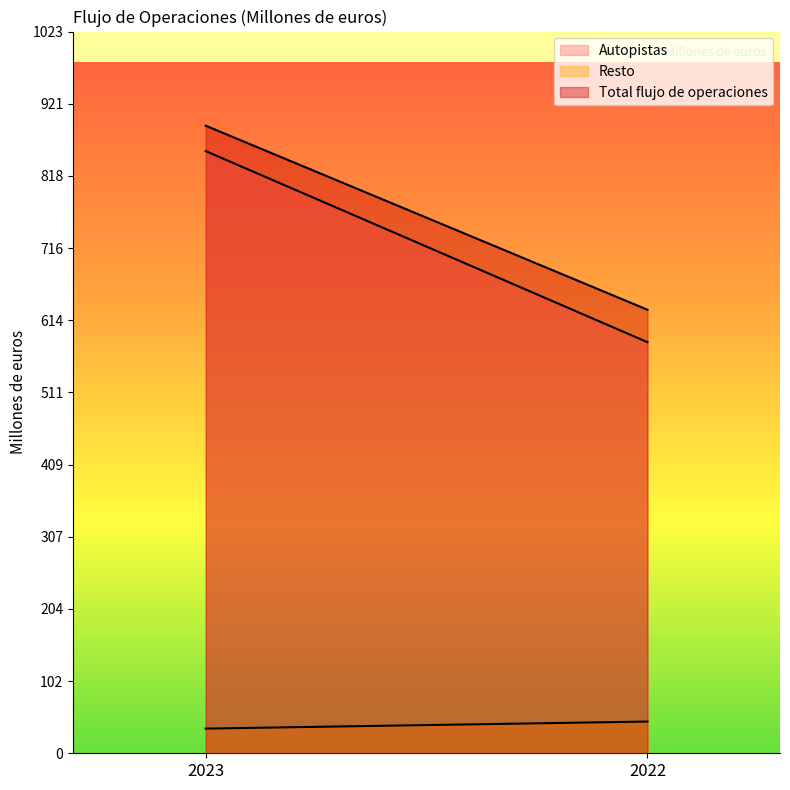

How many values in the Total flujo de operaciones series are below 890?

1